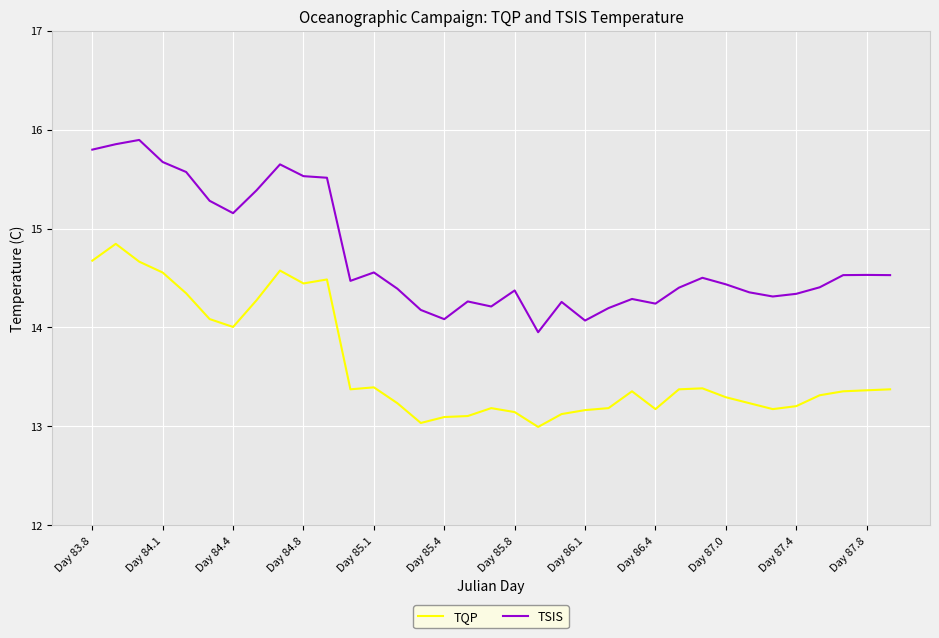

What is the minimum value for TQP?

13.0